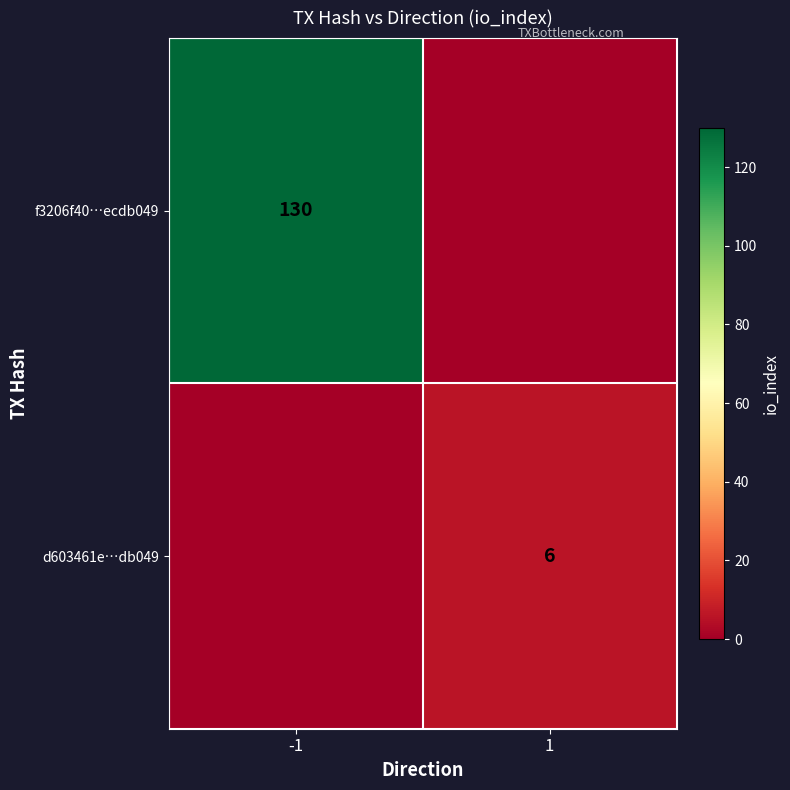

Is it true that d603461e…db049 equals 10 at 1?

False